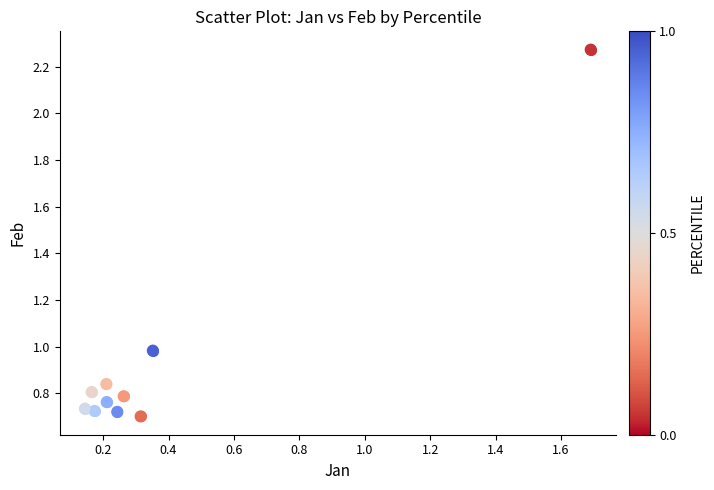

What is the average X value?

0.4